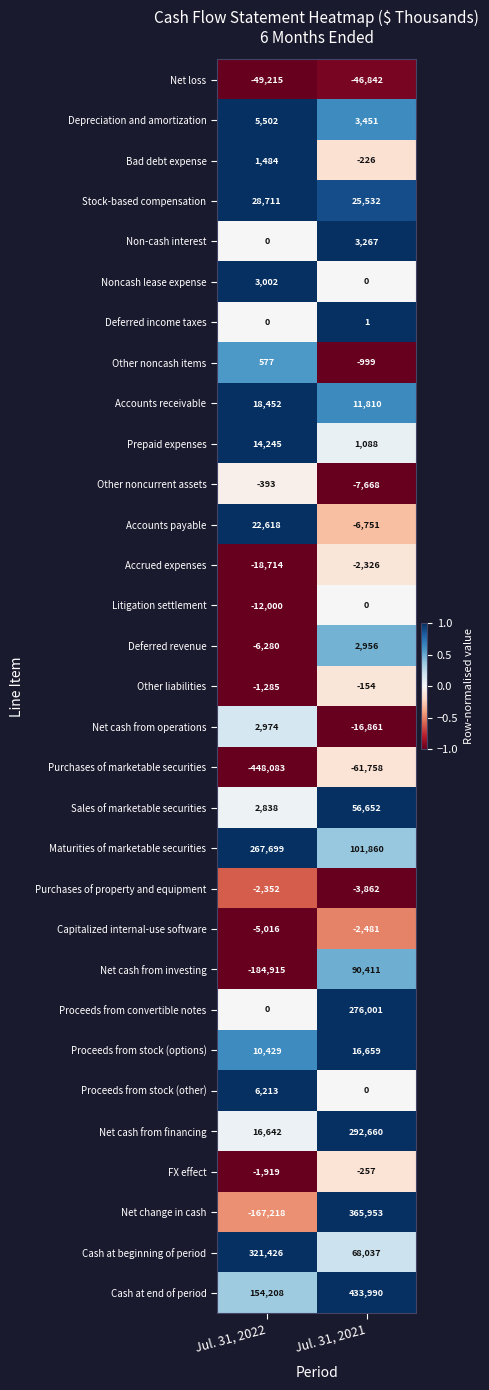

What is the difference between the highest and lowest values at Jul. 31, 2022?

769509